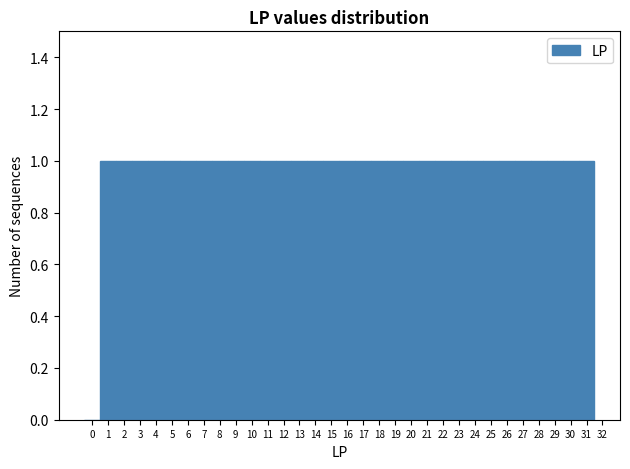

What is the height of the bar covering 13.5 to 14.5 on the x-axis? The values are not printed on the chart, so give them approximately, as read against the axis.

1